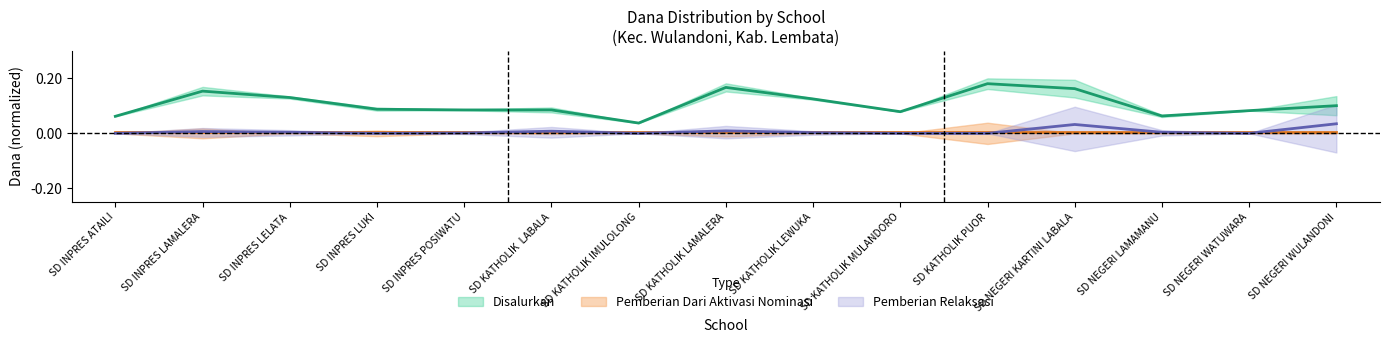

What position from the left is SD NEGERI LAMAMANU?

13